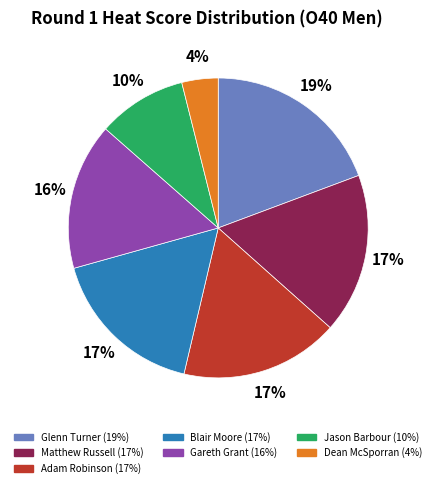

To the nearest percent, what is the average slice percentage?

14%